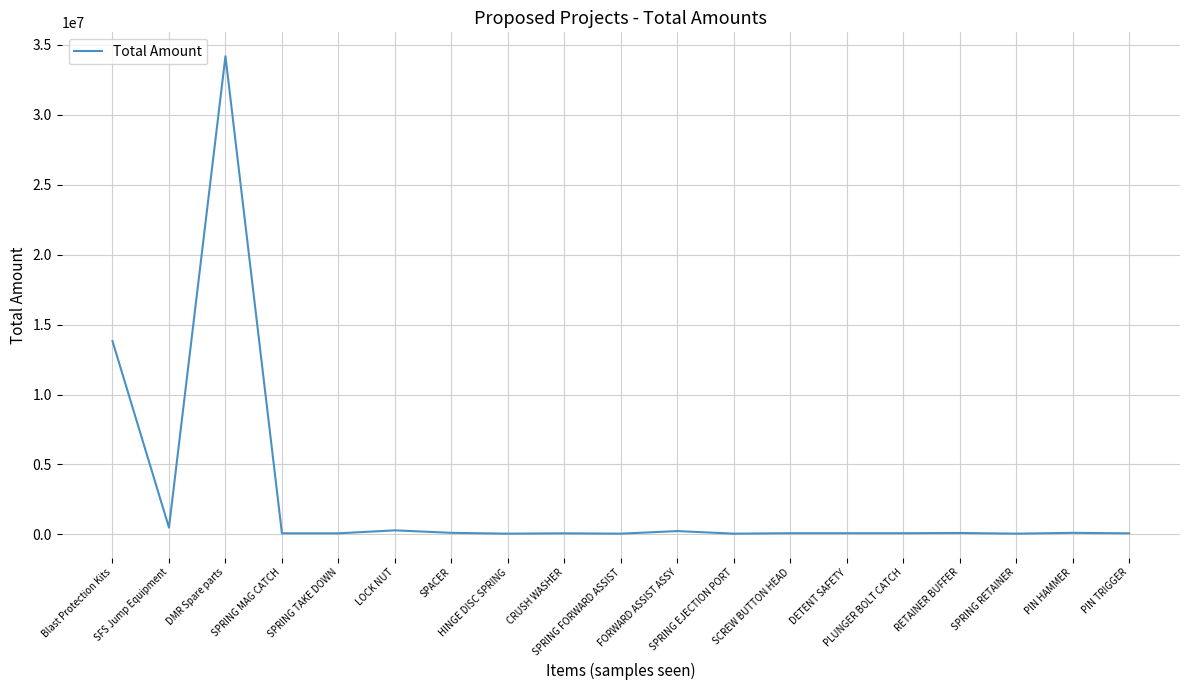

What is the greatest value displayed?

34191394.0